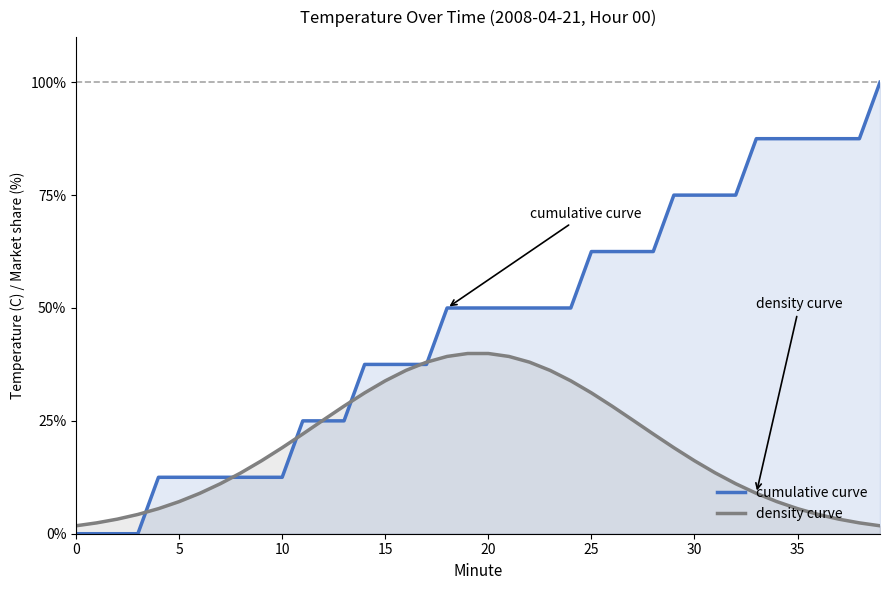

List the series in order of their overall mean, lowest first.

density curve, cumulative curve